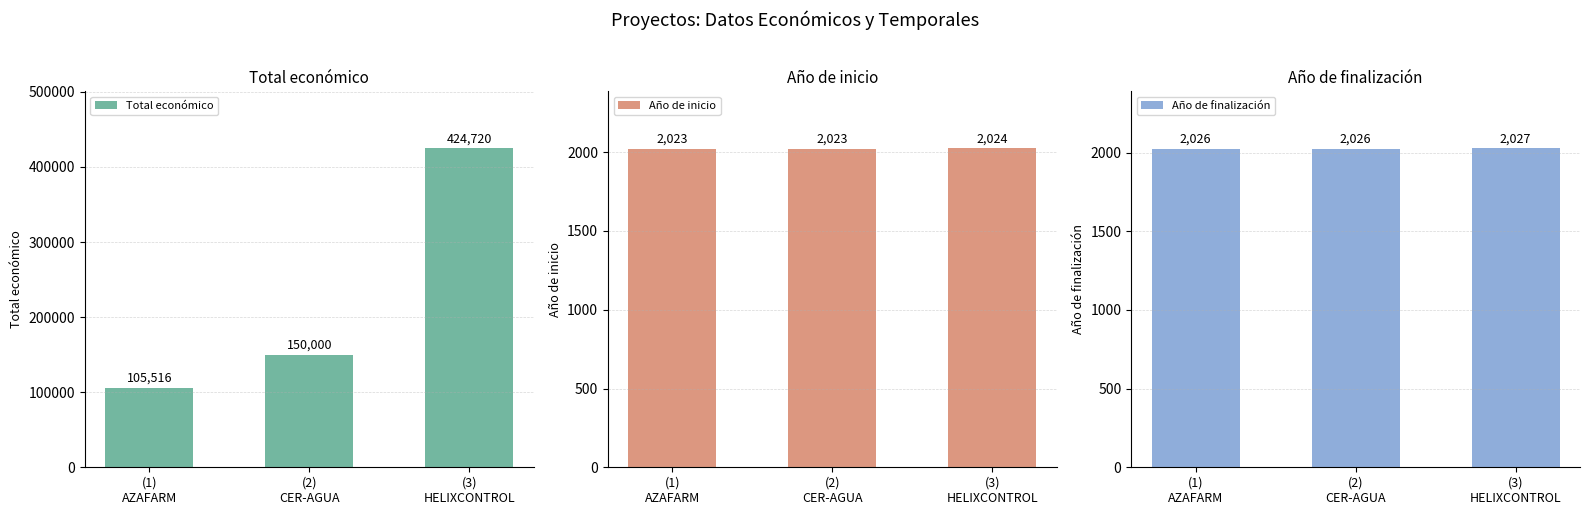

Reading right to left, transcribe all the data shown in this chart.

Total económico: (3)
HELIXCONTROL=424720	(2)
CER-AGUA=150000	(1)
AZAFARM=105516
Año de inicio: (3)
HELIXCONTROL=2024	(2)
CER-AGUA=2023	(1)
AZAFARM=2023
Año de finalización: (3)
HELIXCONTROL=2027	(2)
CER-AGUA=2026	(1)
AZAFARM=2026